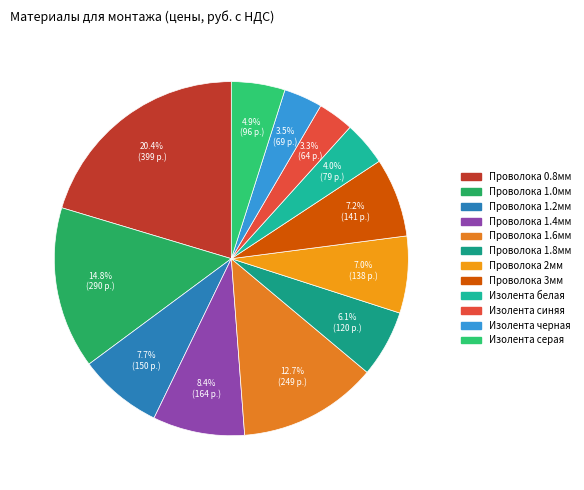

How many slices are in this pie chart?

12